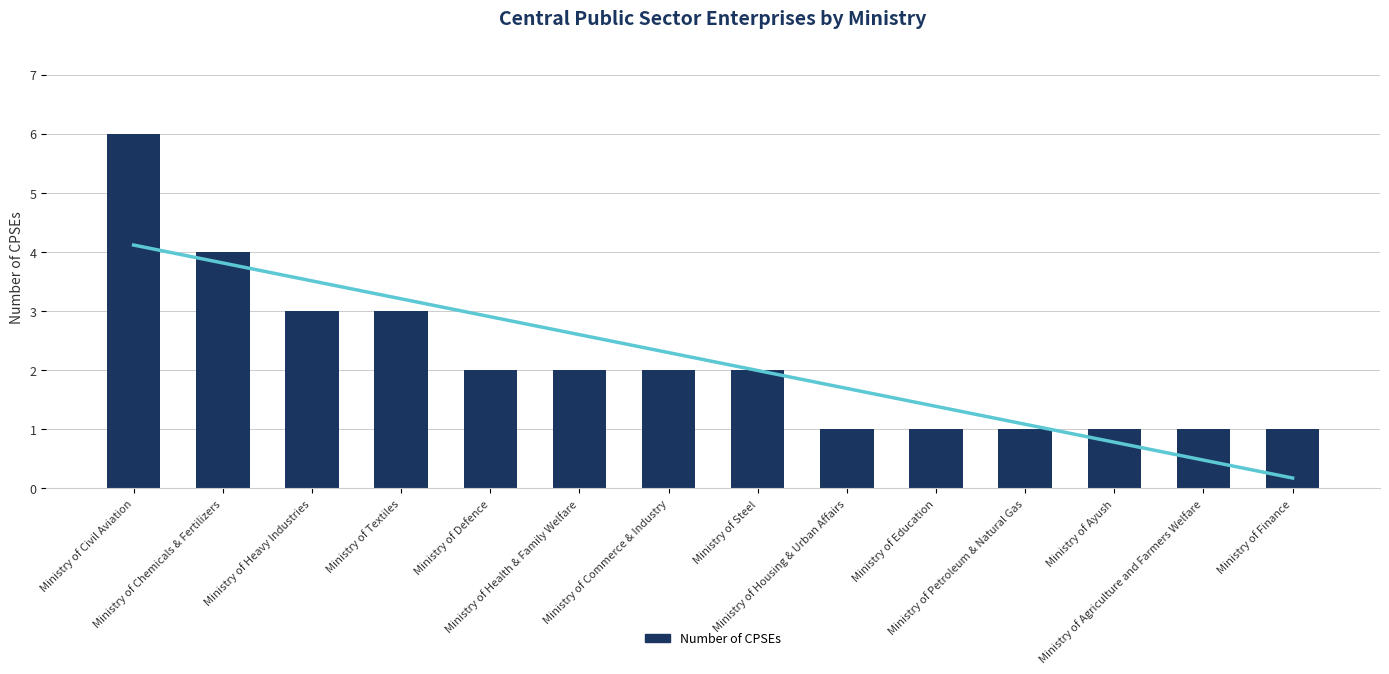

The chart shows a value of 2 at Ministry of Petroleum & Natural Gas. True or false?

False